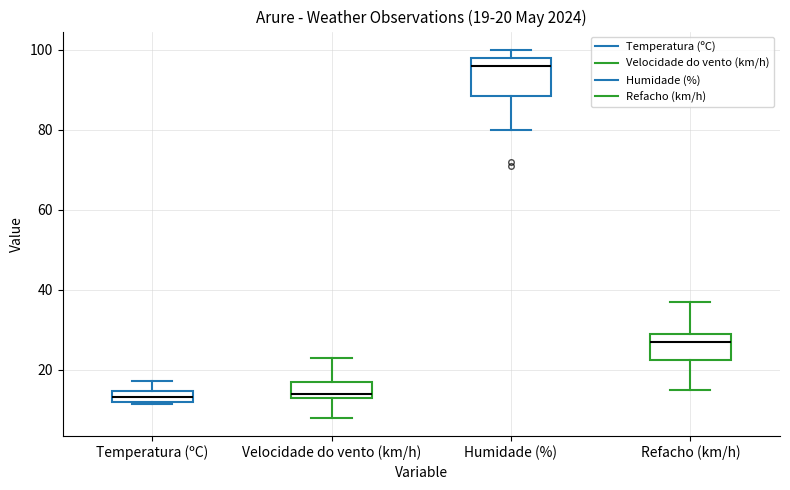

Comparing the boxes themselves (not the whiskers), which one is the tallest?

Humidade (%)